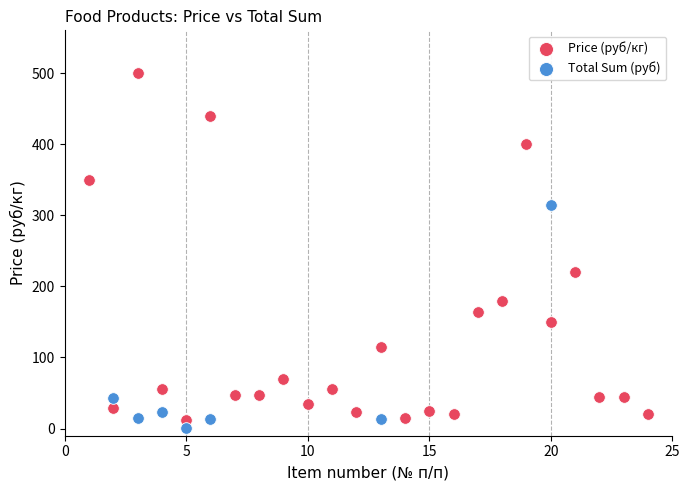

Which series has the widest spread of Y values?

Price (руб/кг)